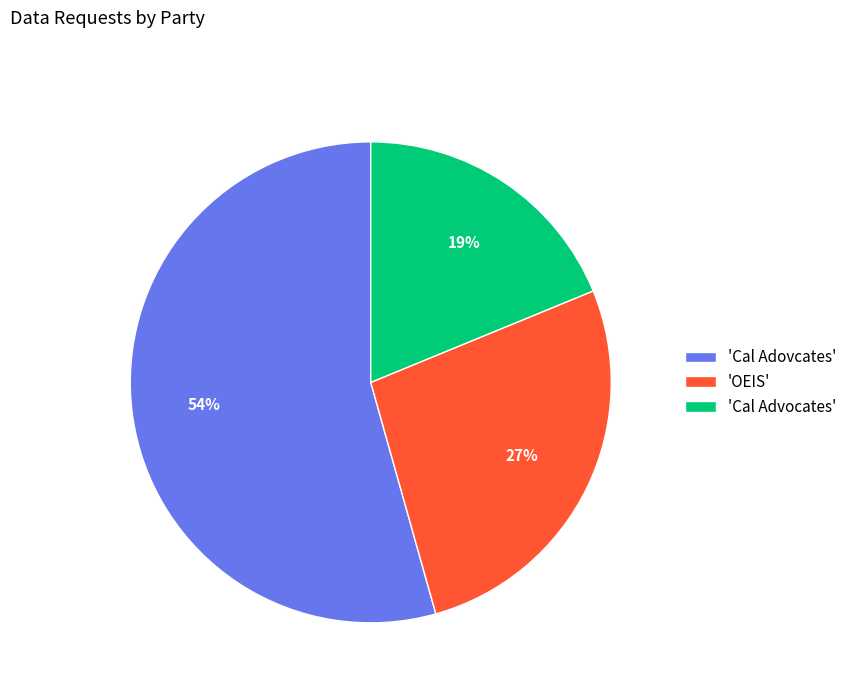

Which slice is the largest?

'Cal Adovcates'